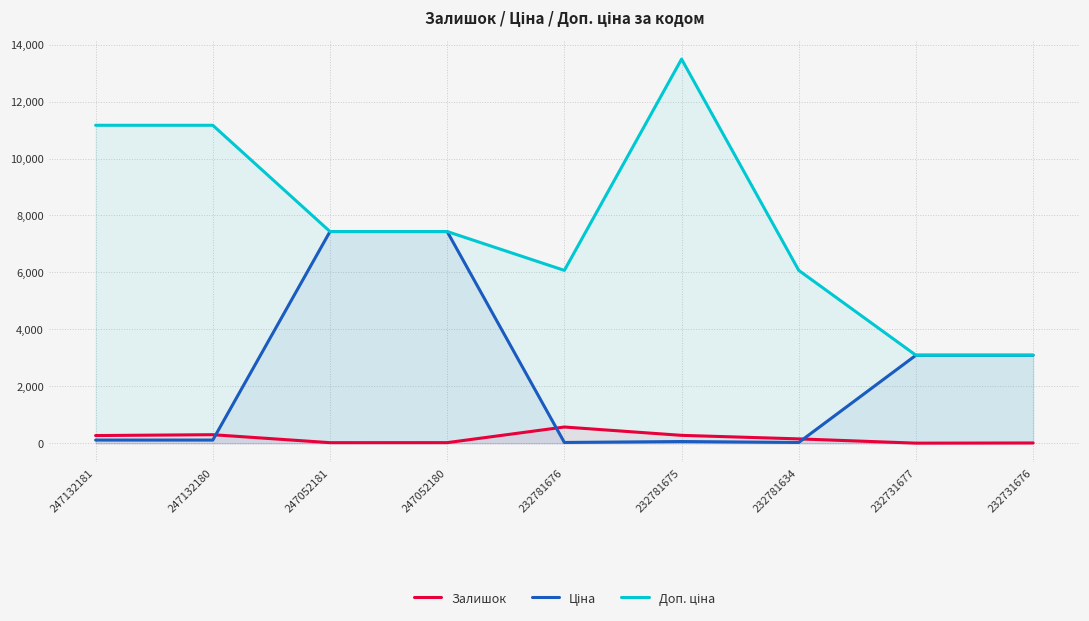

Reading left to right, extract all data points from this chart.

Залишок: 247132181=270.0	247132180=300.0	247052181=20.0	247052180=21.0	232781676=570.0	232781675=277.0	232781634=153.0	232731677=3.0	232731676=9.0
Ціна: 247132181=111.7	247132180=111.7	247052181=7436.2	247052180=7436.2	232781676=27.0	232781675=60.0	232781634=27.0	232731677=3091.2	232731676=3091.2
Доп. ціна: 247132181=11169.0	247132180=11169.0	247052181=7436.2	247052180=7436.2	232781676=6072.0	232781675=13493.2	232781634=6072.0	232731677=3091.0	232731676=3091.0